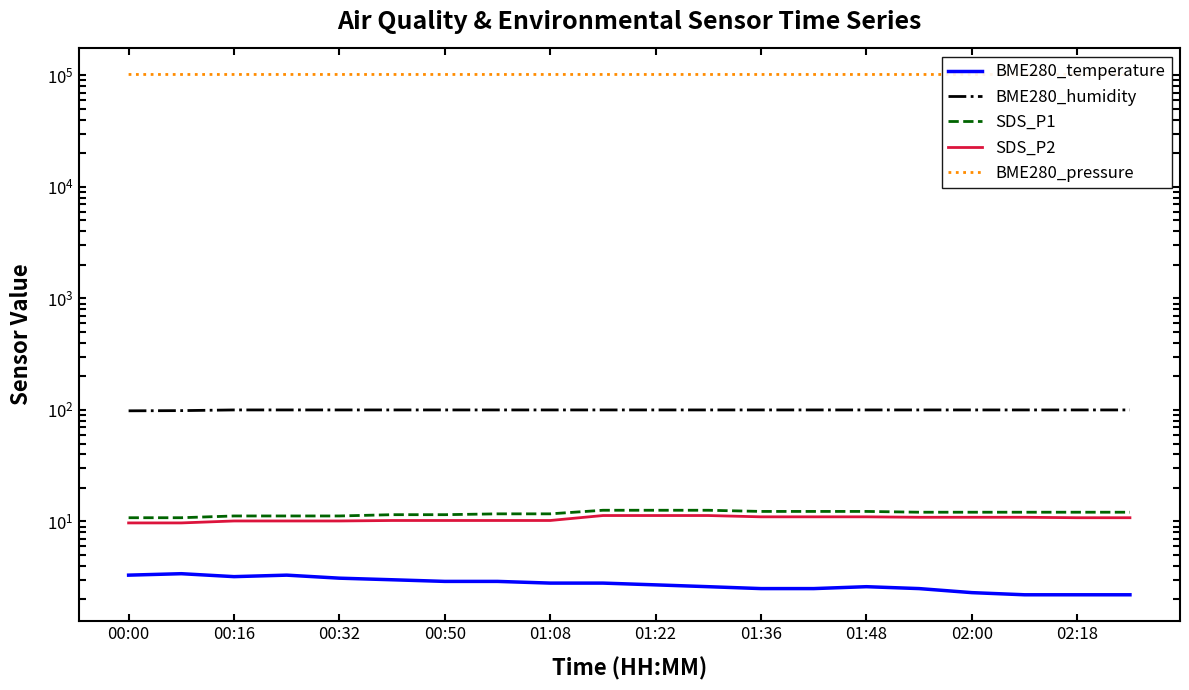

True or false: BME280_humidity has more than 1 interior local peaks.

False